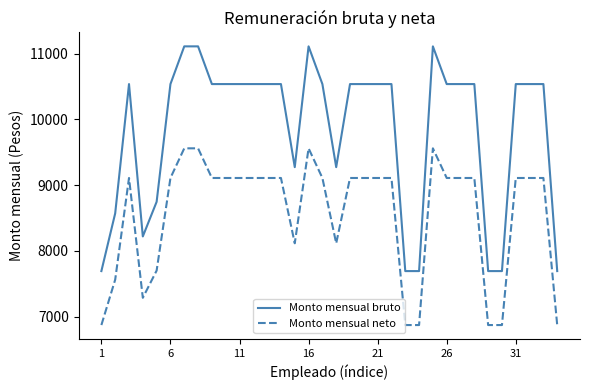

What is the lowest value of the Monto mensual bruto series?

7693.2